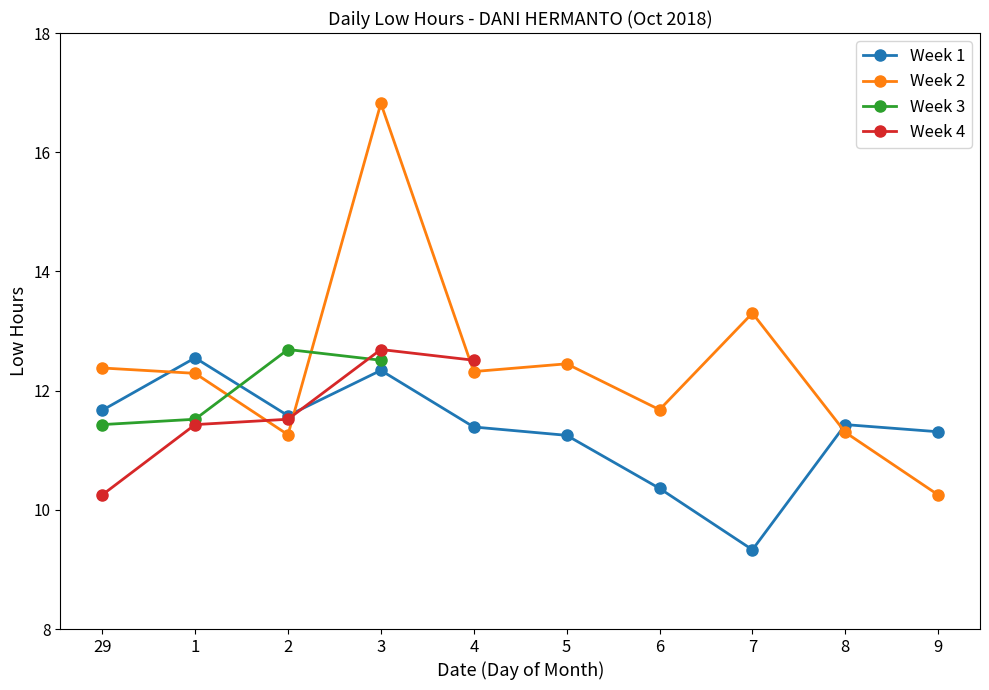

Between 1 and 7, which is larger?

1